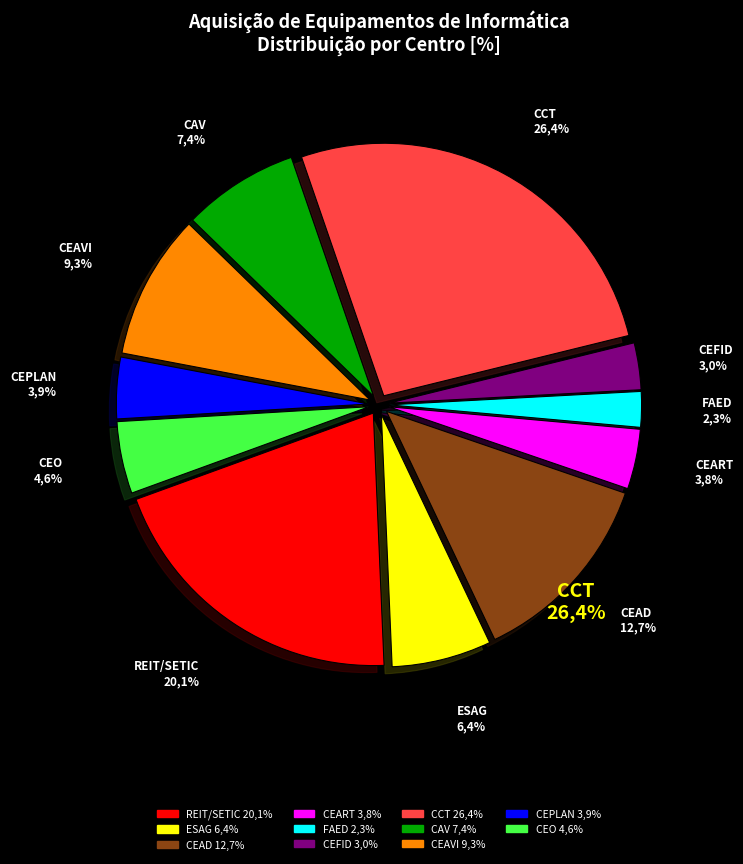

Between CEAVI and CEPLAN, which is larger?

CEAVI